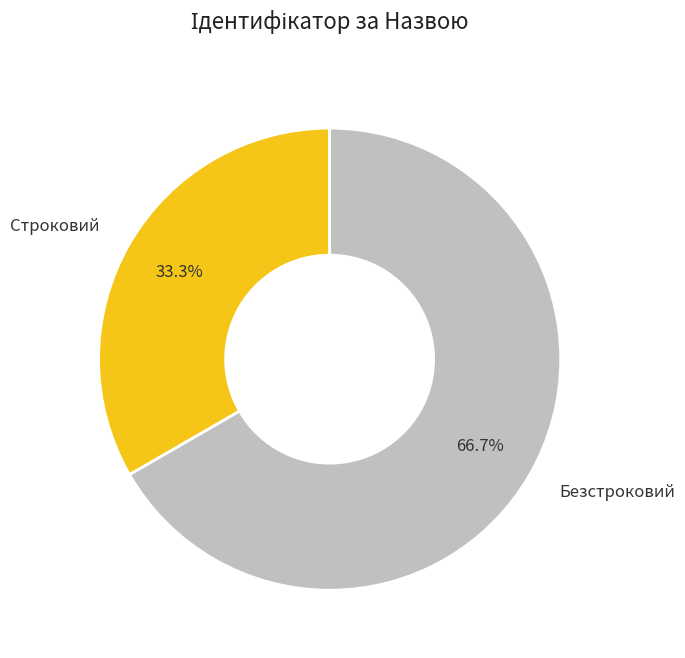

Is Строковий the majority of the pie?

No